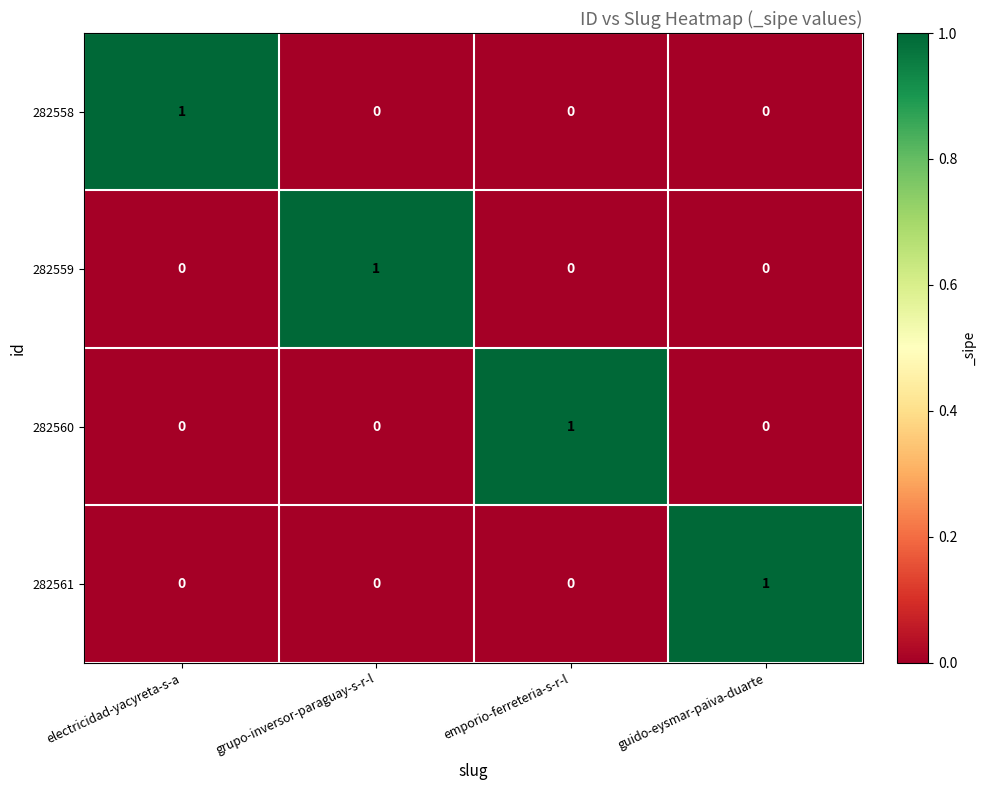

At which label does 282558 reach its peak?

electricidad-yacyreta-s-a